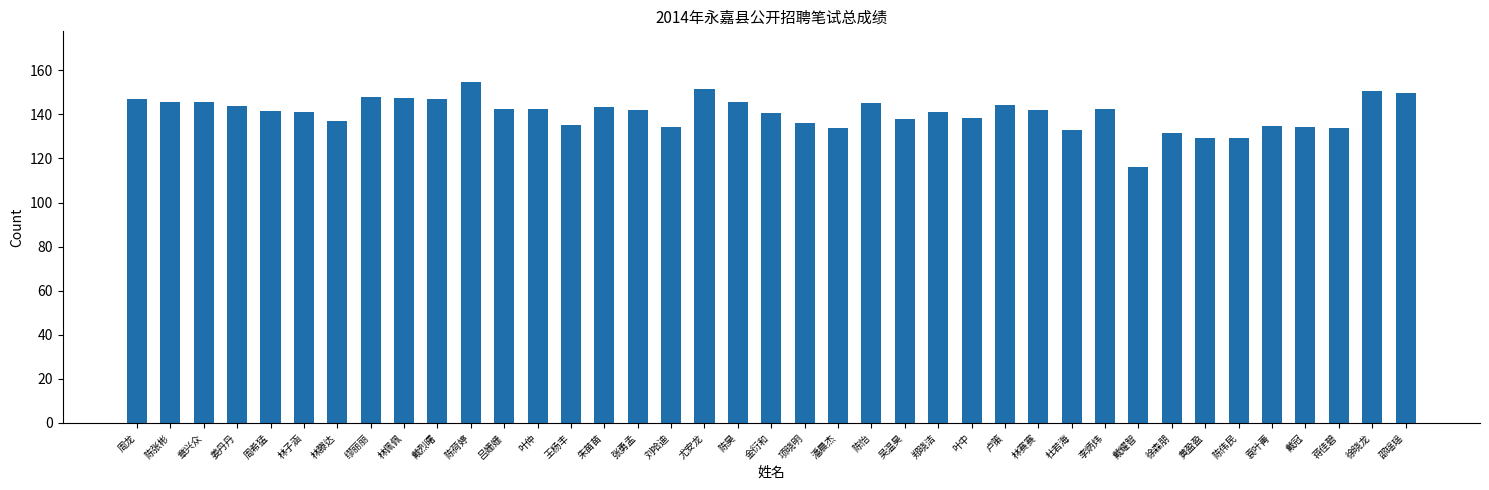

What is the sum of all values?

5479.8